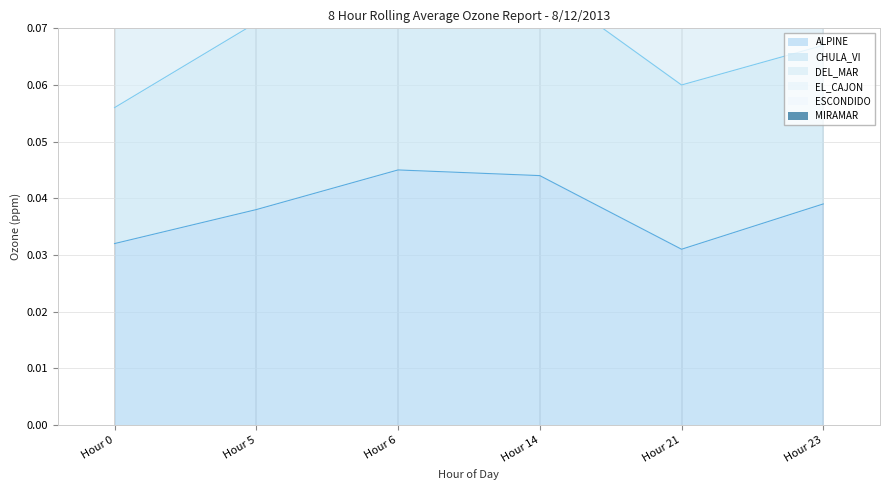

What is the value of the ESCONDIDO point at the 4th from the left?

0.2